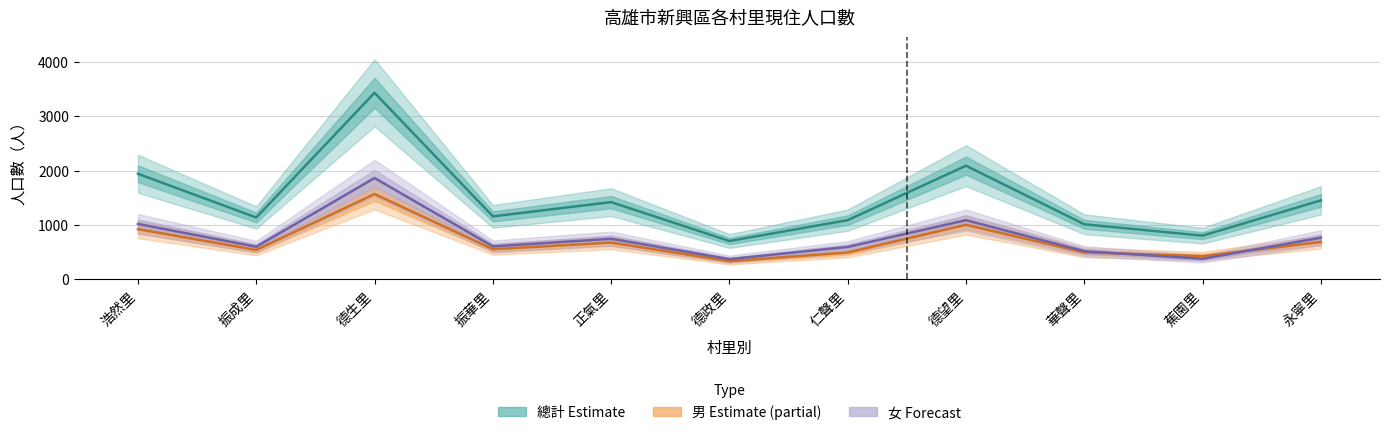

What is the difference between the 總計 (Estimate) values at 蕉園里 and 仁聲里?

285